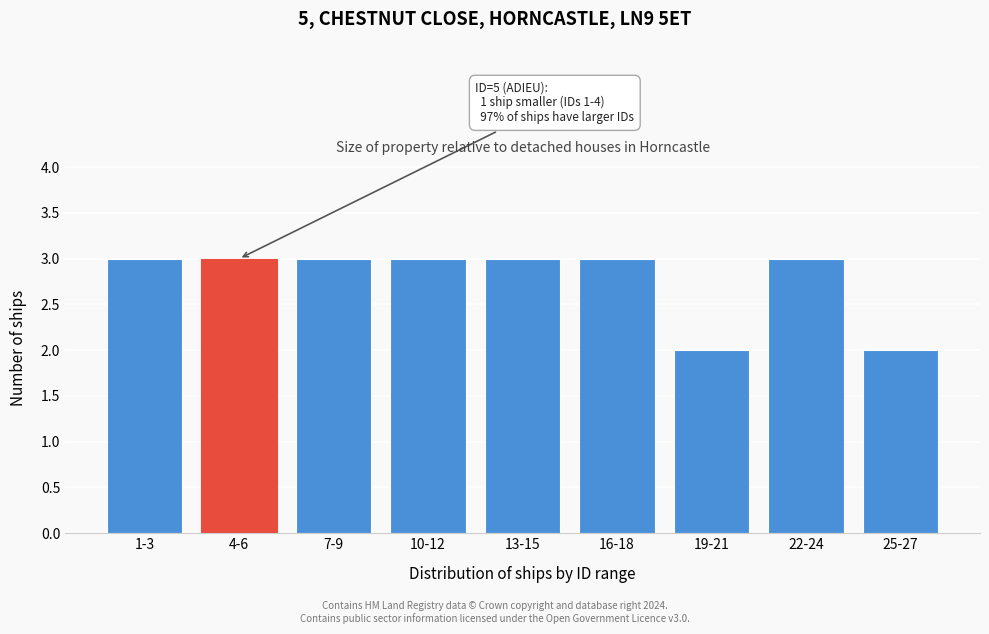

Reading right to left, transcribe all the data shown in this chart.

2	3	2	3	3	3	3	3	3